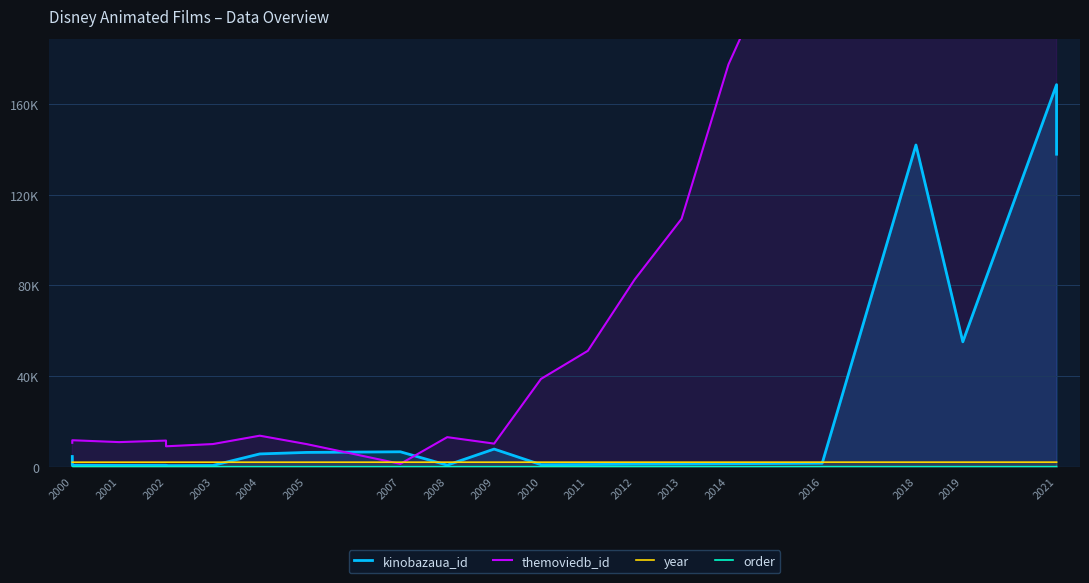

Is it true that themoviedb_id equals 18746 at 2001?

False